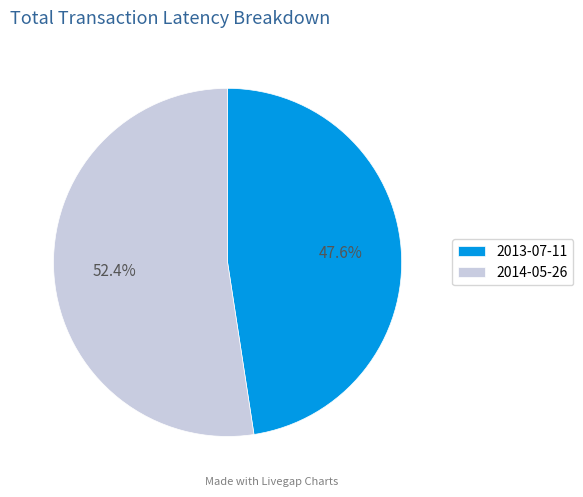

What is the ratio of the value at 2014-05-26 to the value at 2013-07-11?

1.1